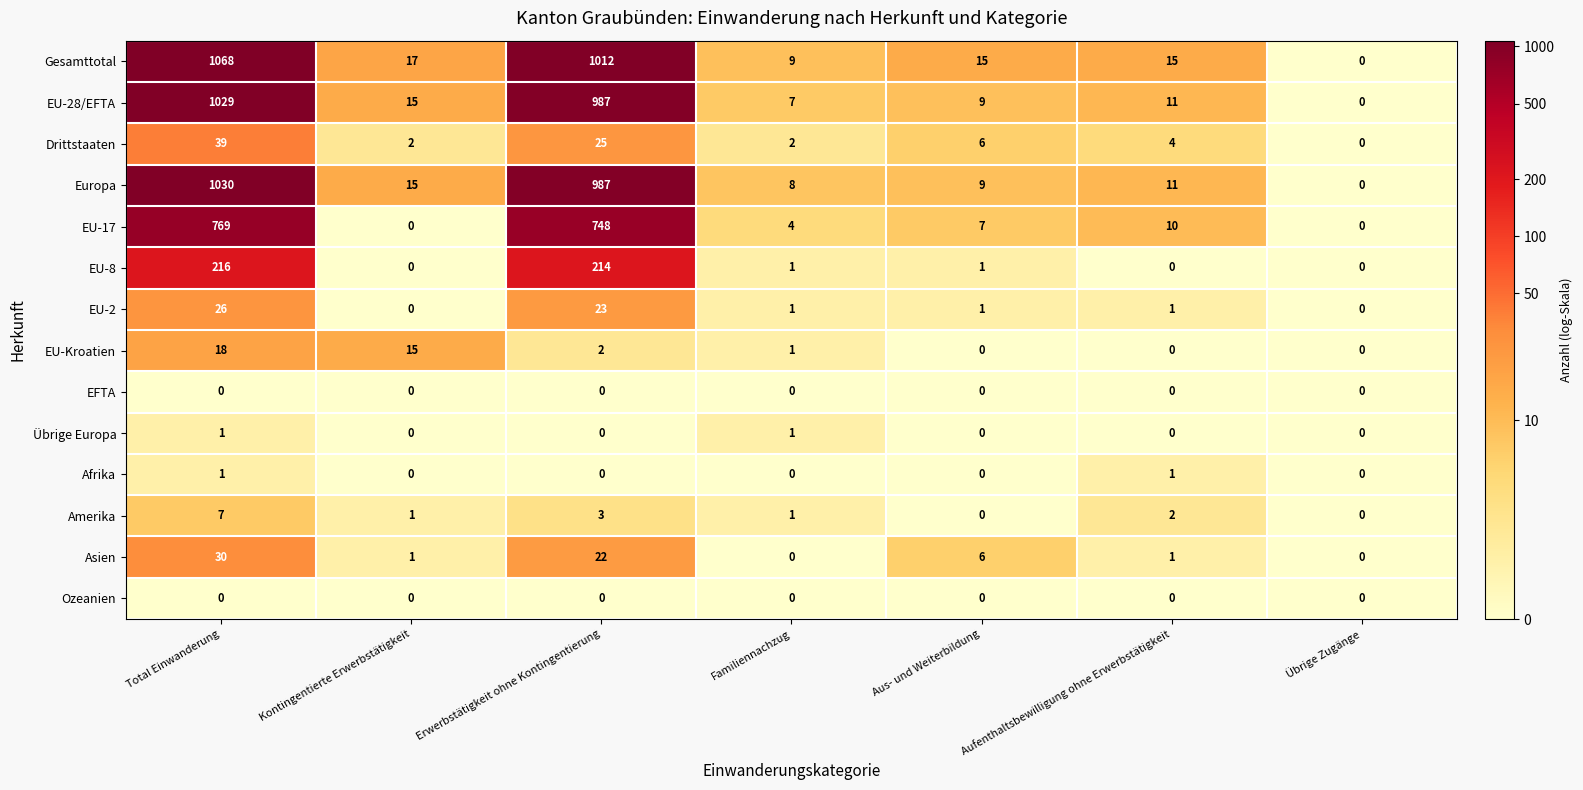

True or false: Übrige Europa has a value of 0 at Übrige Zugänge.

True